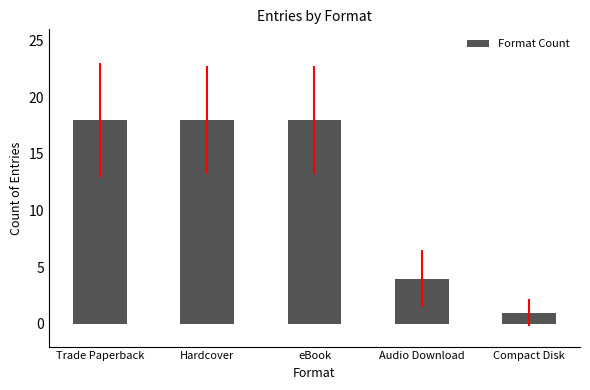

What position from the left is Hardcover?

2